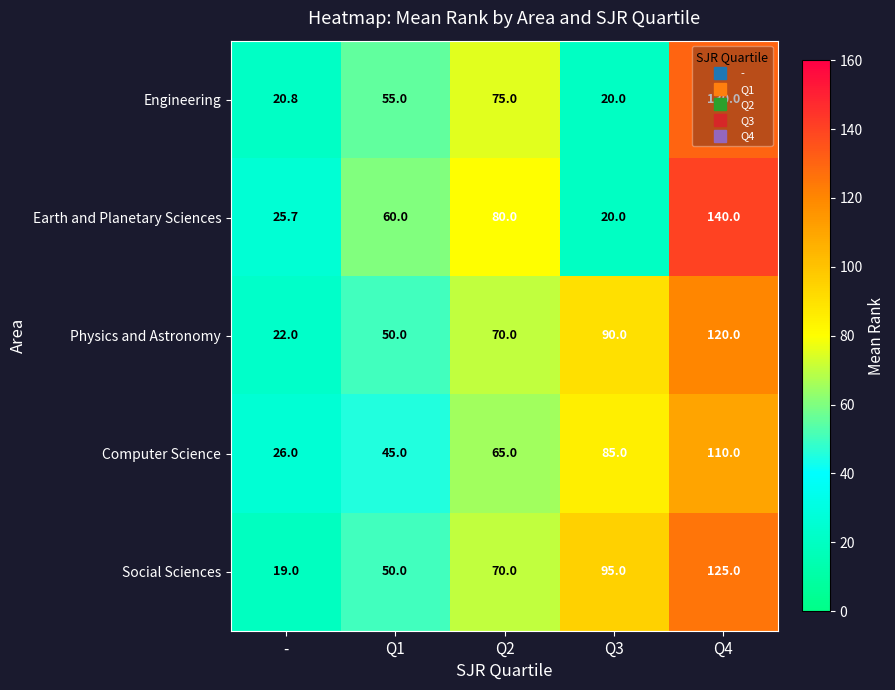

What is the maximum value for Engineering?

130.0